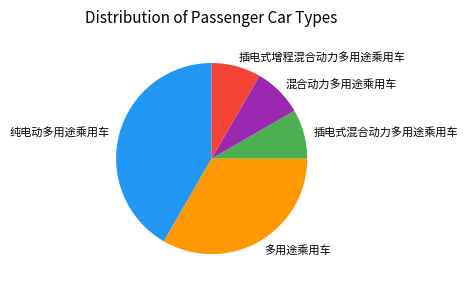

What is the ratio of the value at 纯电动多用途乘用车 to the value at 插电式增程混合动力多用途乘用车?

5.0